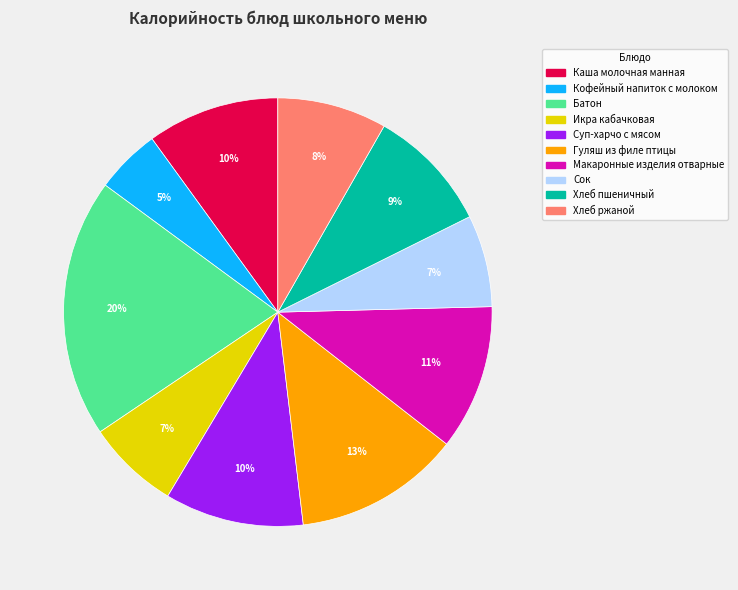

Which has a higher value, Батон or Гуляш из филе птицы?

Батон